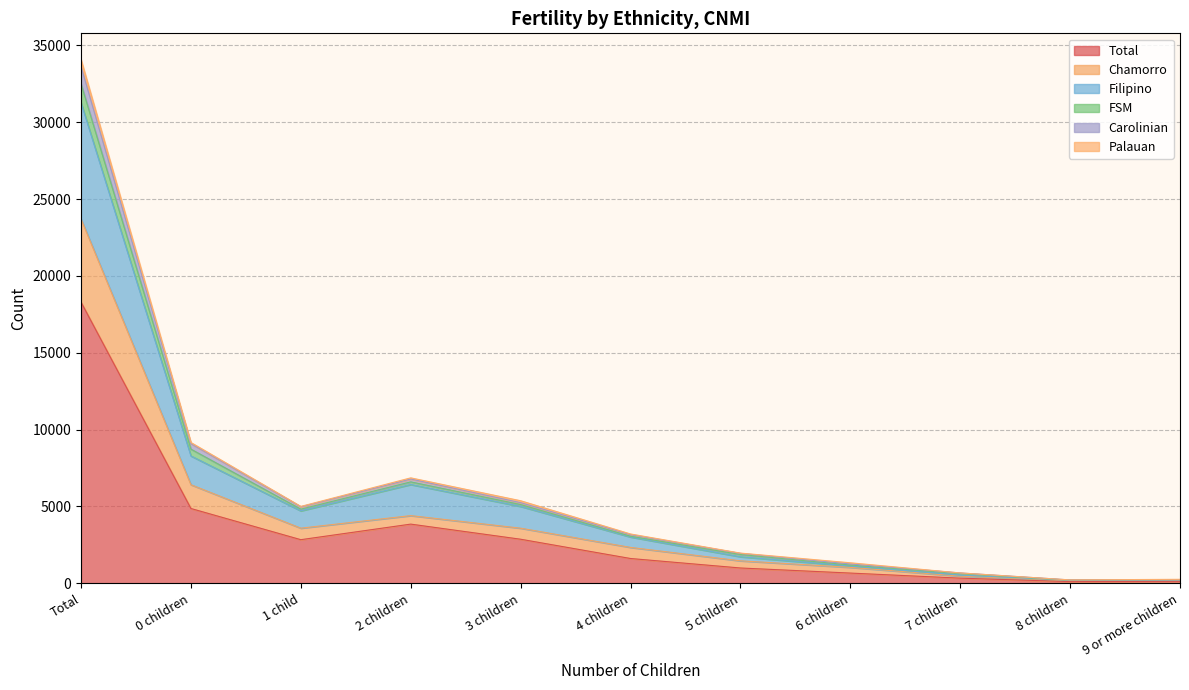

Which category has the highest value in the Total series?

Total